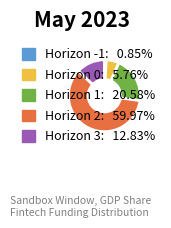

Is there any slice that represents more than half of the pie?

Yes